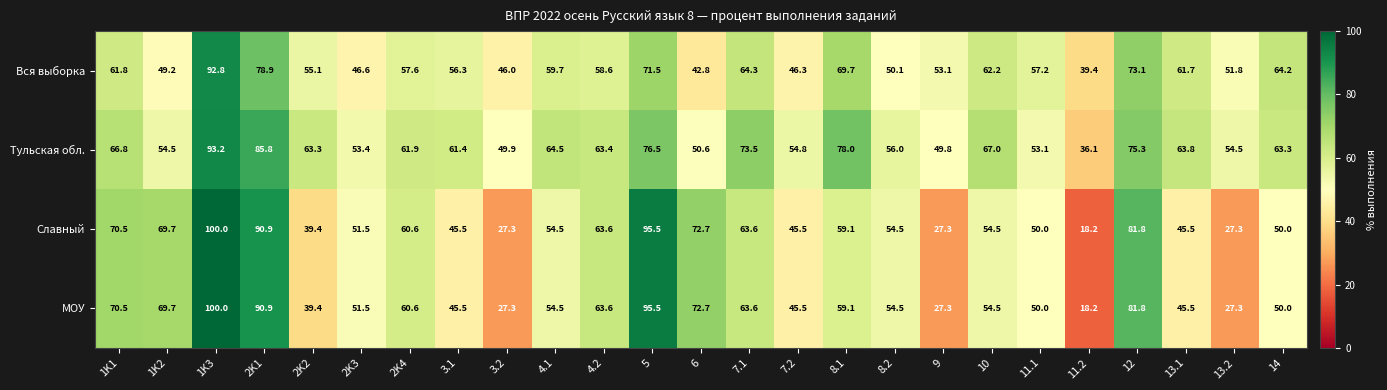

The value of Вся выборка at 7.2 is 46.3. True or false?

True